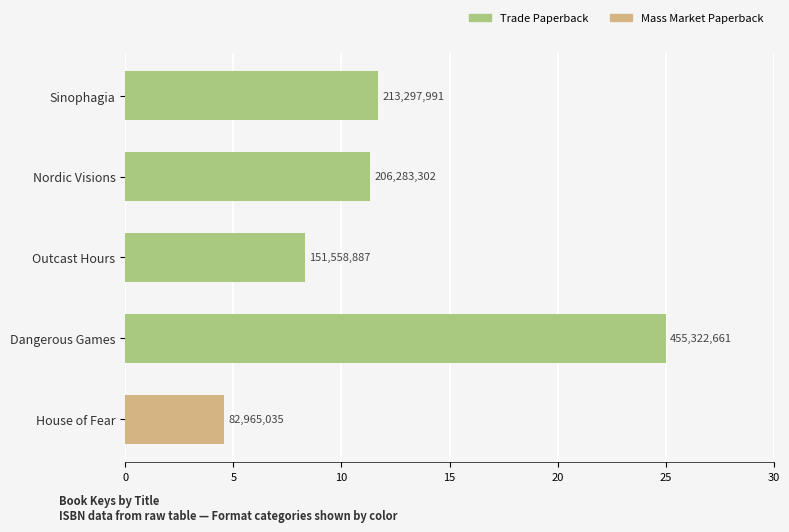

Does the chart contain any negative values?

No